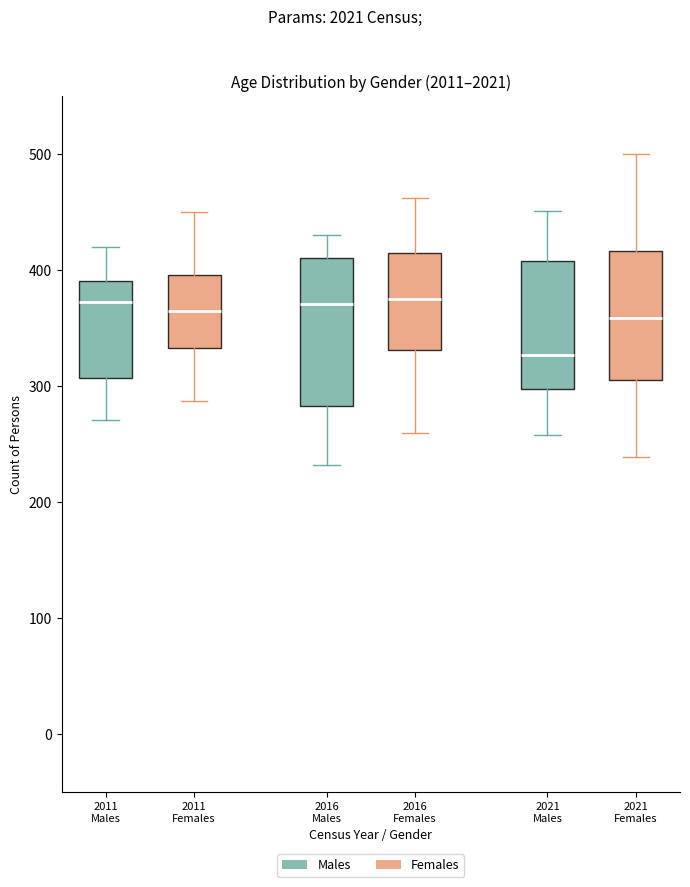

Reading left to right, transcribe this box plot: for each box, give where its median line is, the range the box spans, and where its two whiskers end, as read against the y-axis. The values are not printed on the chart, so give them approximately, as read against the axis.

2011 Males: median 370, box 310 to 390, whiskers 270 to 420
2011 Females: median 370, box 330 to 400, whiskers 290 to 450
2016 Males: median 370, box 280 to 410, whiskers 230 to 430
2016 Females: median 380, box 330 to 420, whiskers 260 to 460
2021 Males: median 330, box 300 to 410, whiskers 260 to 450
2021 Females: median 360, box 310 to 420, whiskers 240 to 500